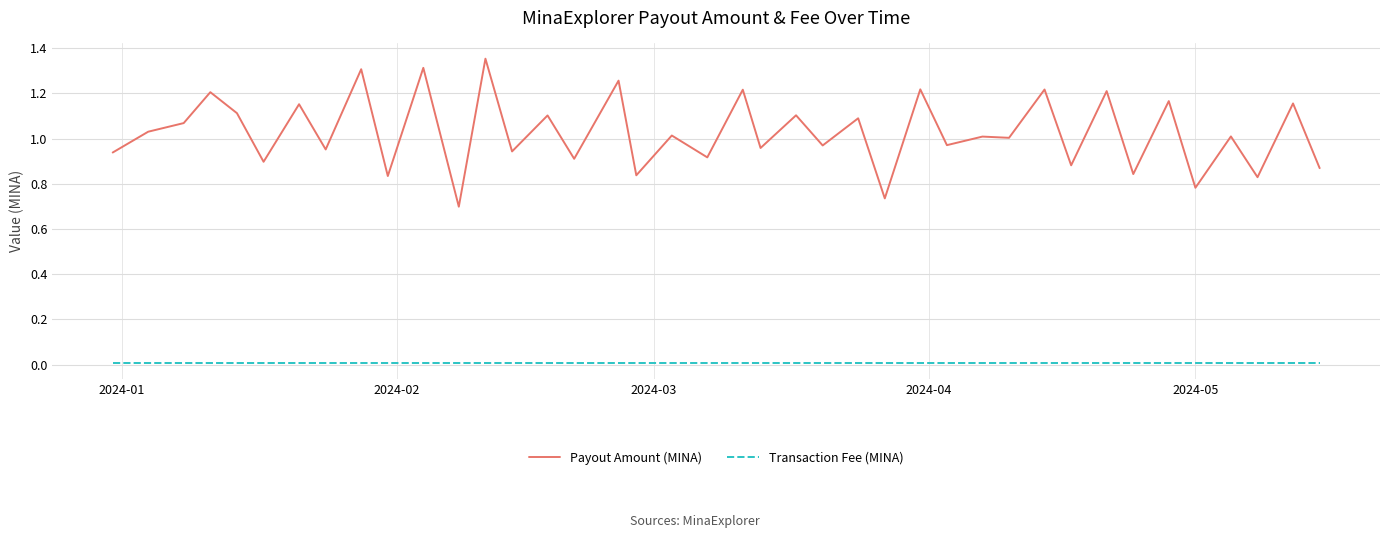

Which series has the largest total across all categories?

Payout Amount (MINA)